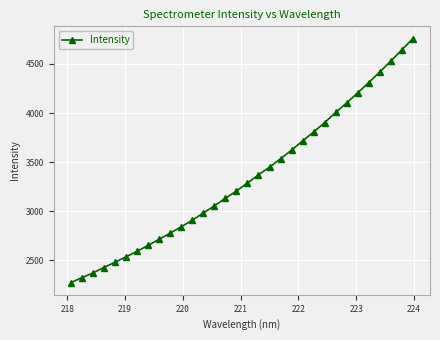

How many lines are shown in the chart?

1